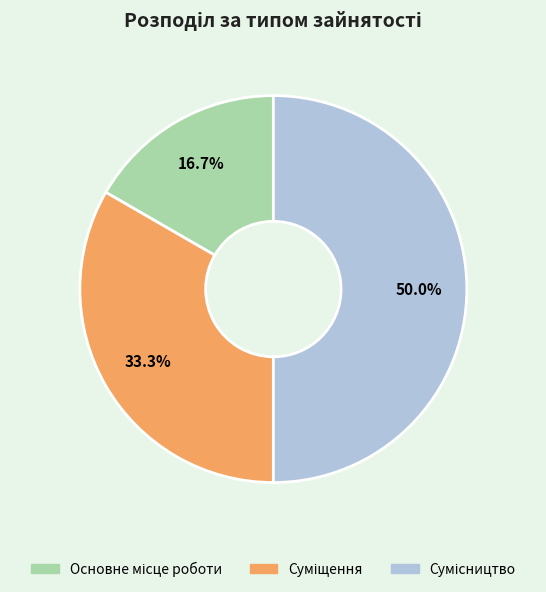

How many slices are in this pie chart?

3